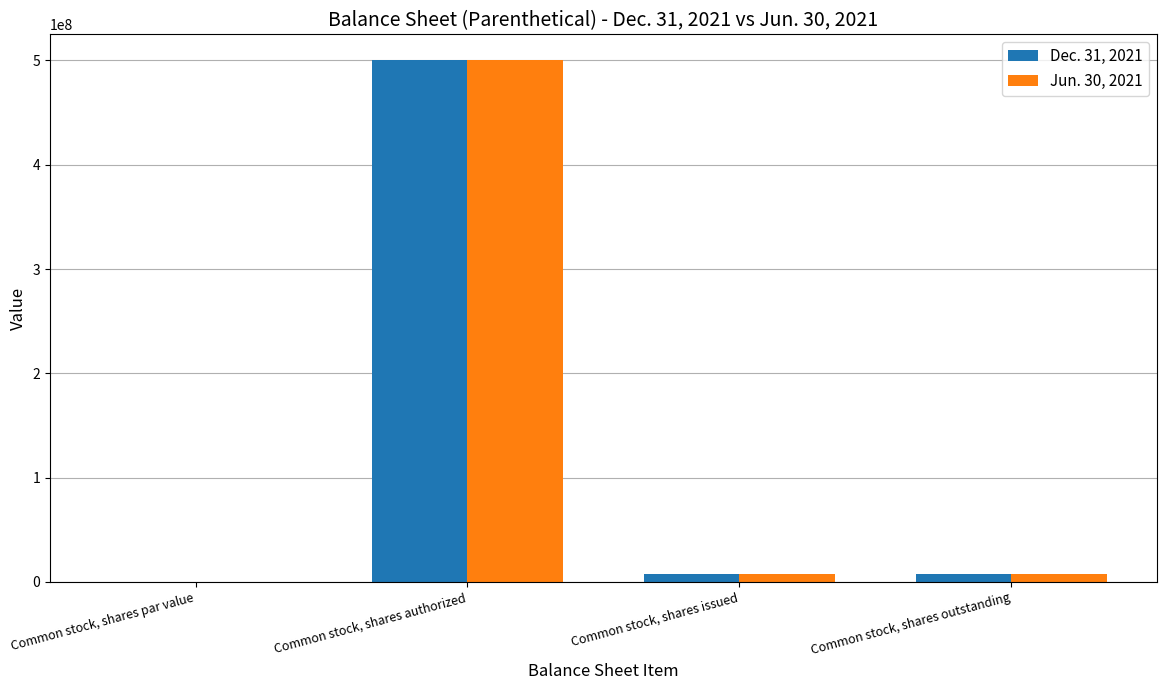

What is the total value across all series at Common stock, shares authorized?

1000000000.0